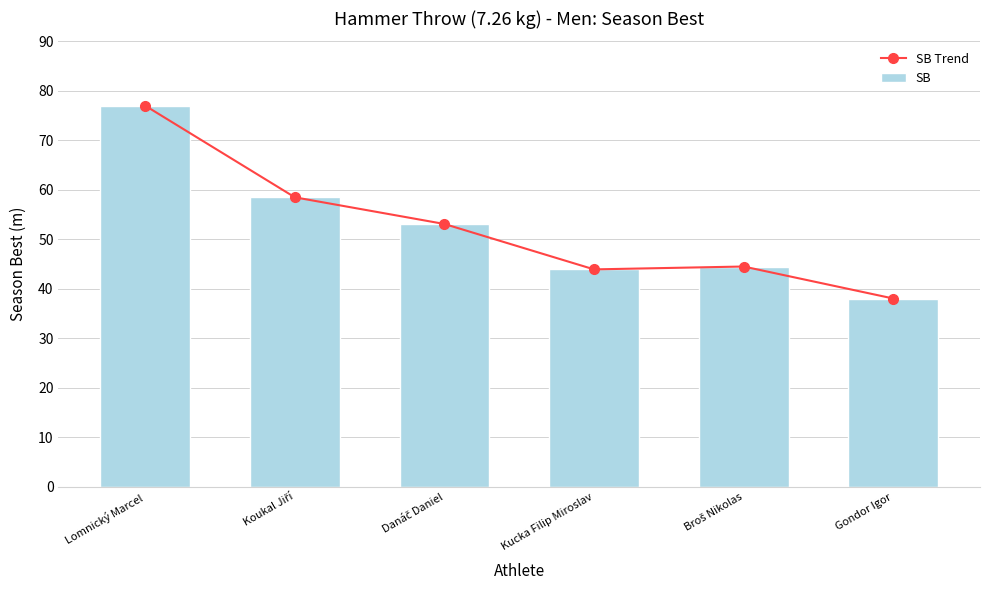

What is the lowest value of the SB series?

38.1